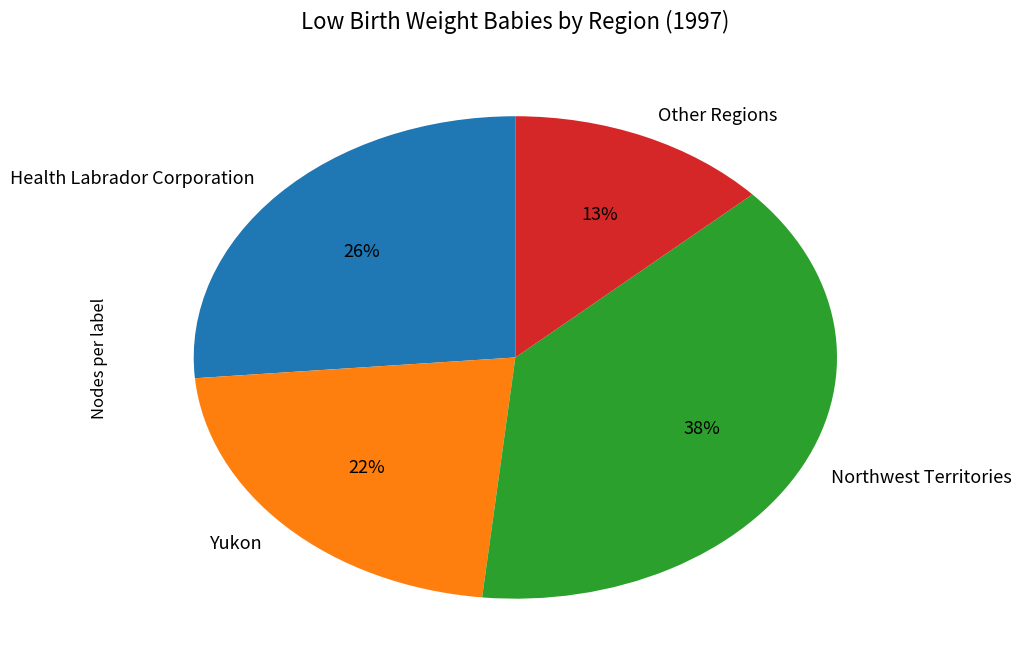

What is the ratio of the value at Northwest Territories to the value at Health Labrador Corporation?

1.5